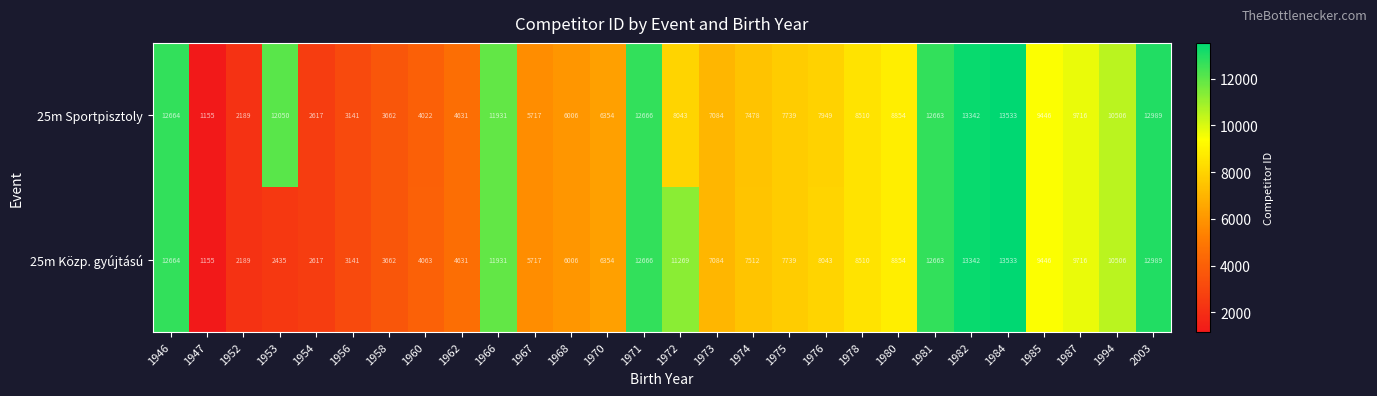

Which label corresponds to the smallest value in the chart?

1947